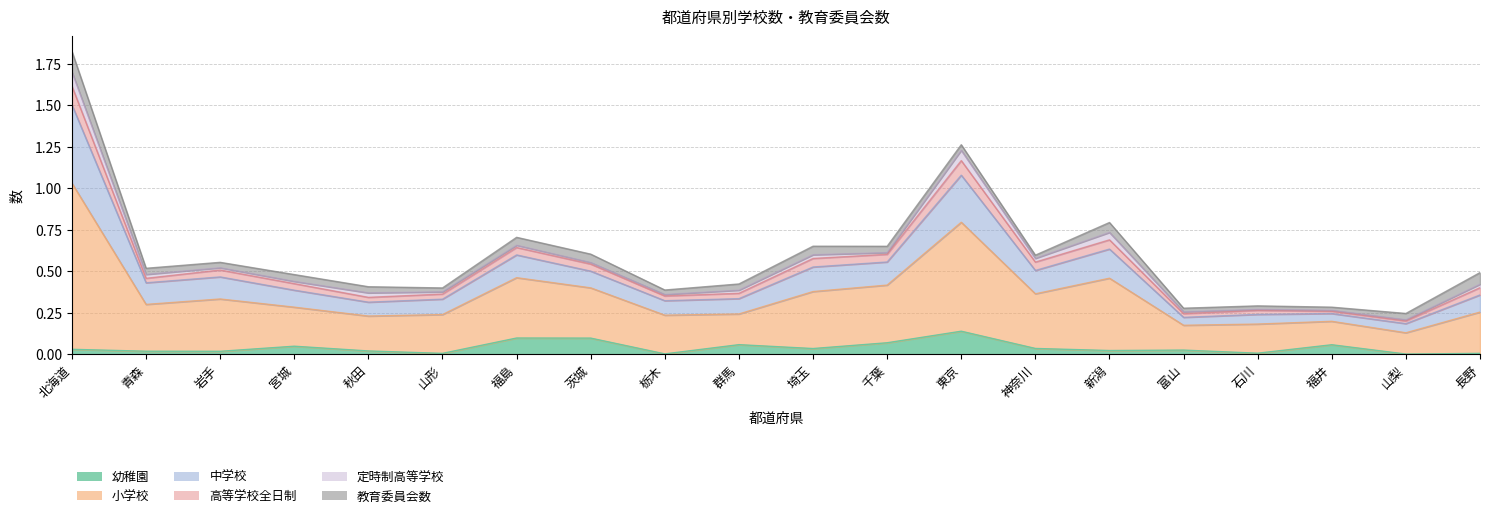

What is the difference between the maximum and second lowest values in the 幼稚園 series?

0.1